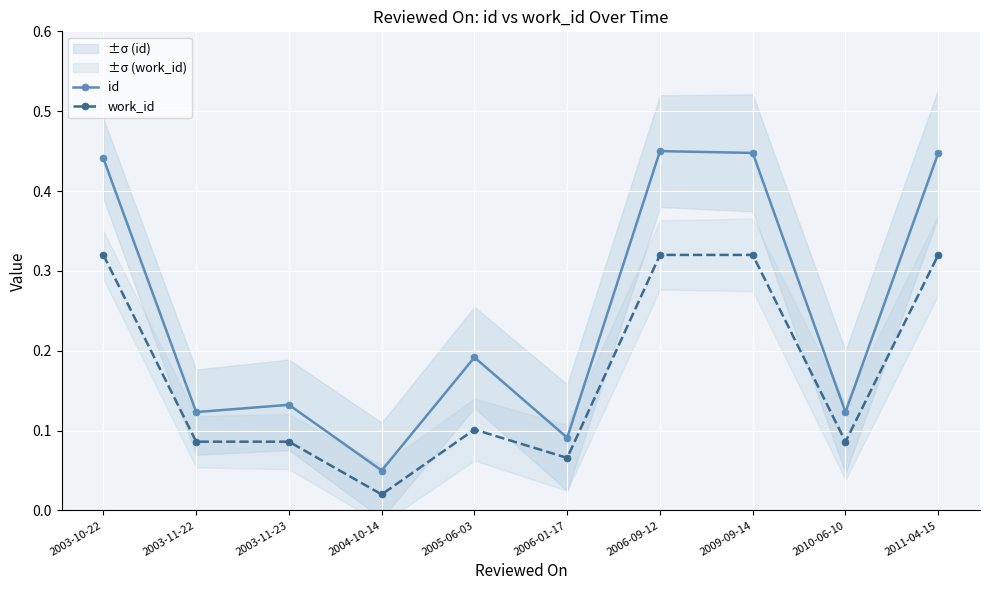

Reading right to left, transcribe all the data shown in this chart.

id: 2011-04-15=0.4	2010-06-10=0.1	2009-09-14=0.4	2006-09-12=0.5	2006-01-17=0.1	2005-06-03=0.2	2004-10-14=0.1	2003-11-23=0.1	2003-11-22=0.1	2003-10-22=0.4
work_id: 2011-04-15=0.3	2010-06-10=0.1	2009-09-14=0.3	2006-09-12=0.3	2006-01-17=0.1	2005-06-03=0.1	2004-10-14=0.0	2003-11-23=0.1	2003-11-22=0.1	2003-10-22=0.3